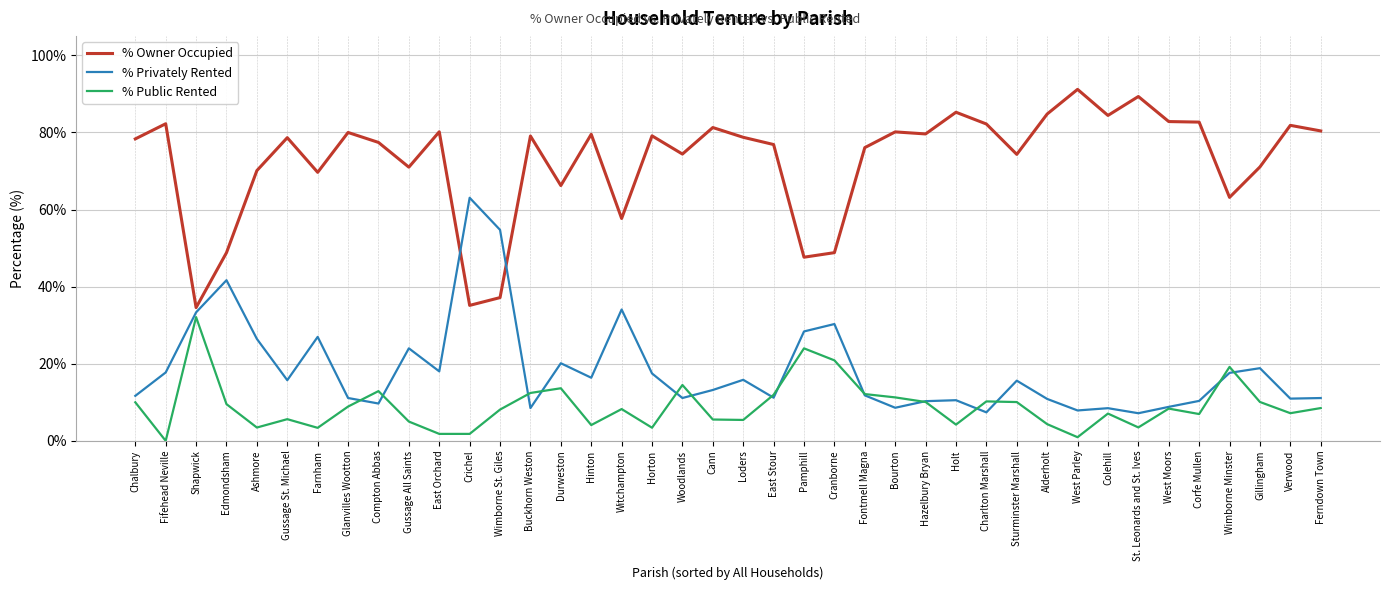

Where is % Owner Occupied nearest to the value 62?

Wimborne Minster